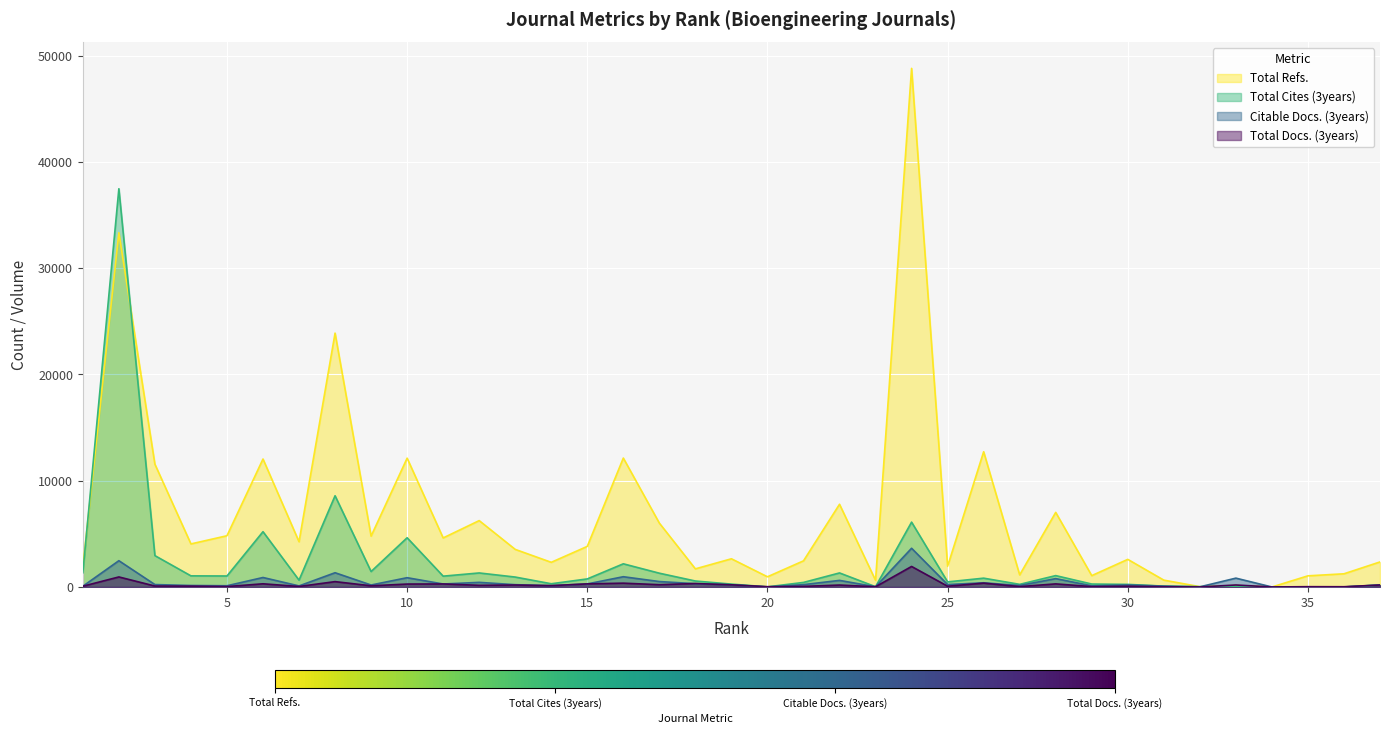

Between 14 and 26, which series saw the biggest shift?

Total Refs.